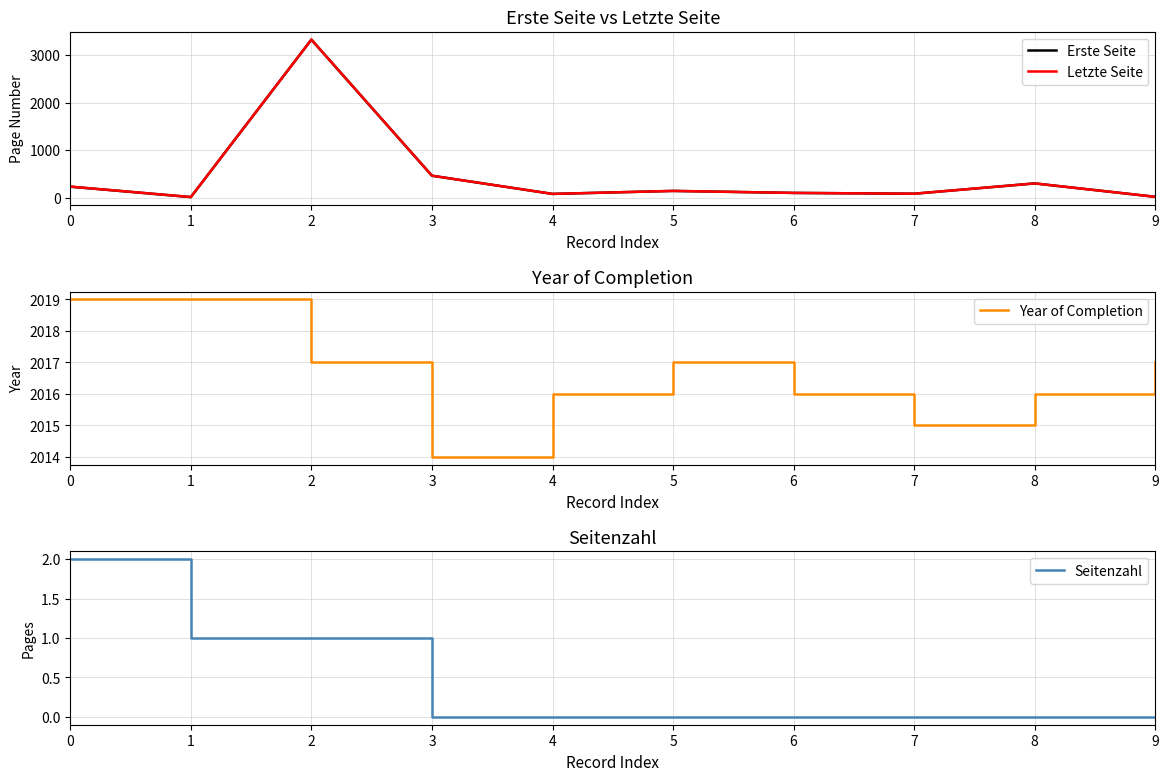

Reading left to right, transcribe all the data shown in this chart.

Erste Seite: 234	15	3328	465	82	145	103	86	303	21
Letzte Seite: 236	16	3329	465	82	145	103	86	303	21
Year of Completion: 2019	2019	2017	2014	2016	2017	2016	2015	2016	2017
Seitenzahl: 2	1	1	0	0	0	0	0	0	0